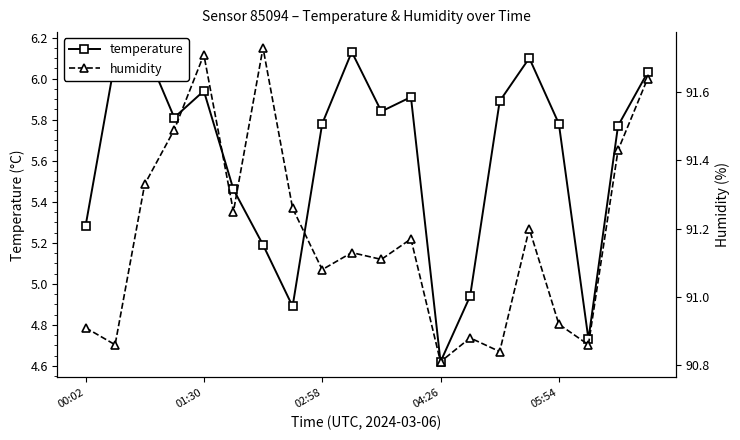

True or false: humidity and temperature cross at least once.

False